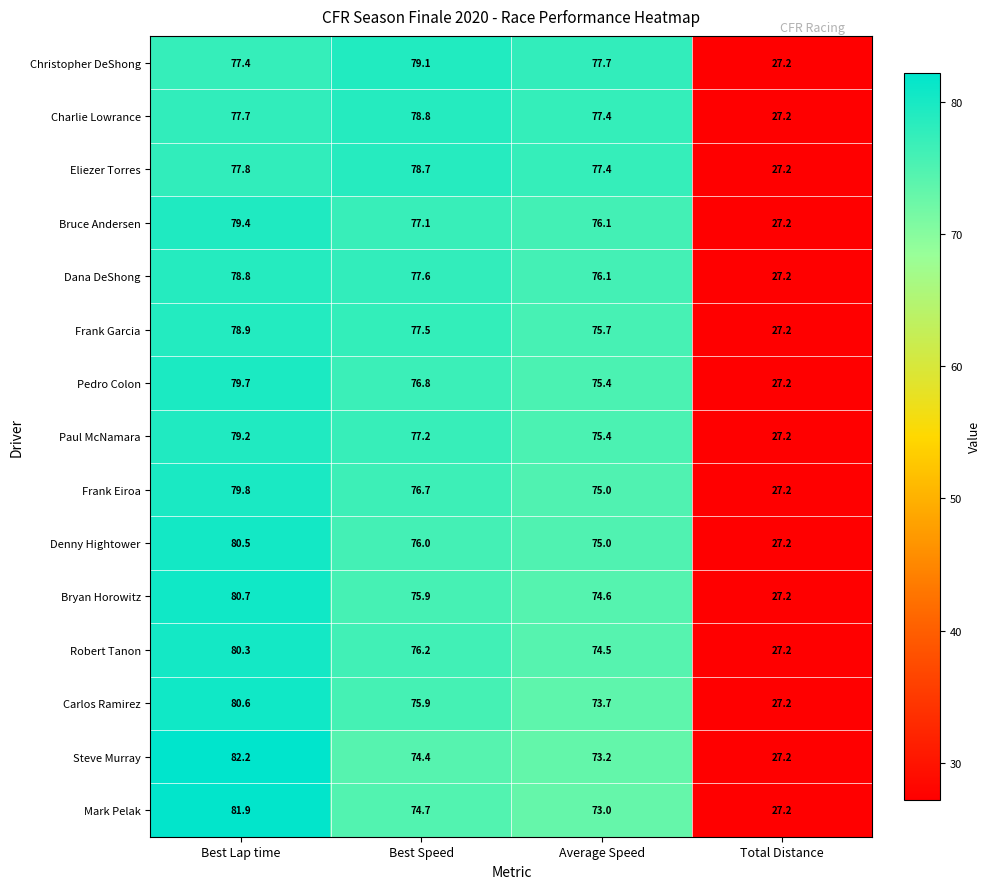

At how many categories does at least one series exceed 49?

3